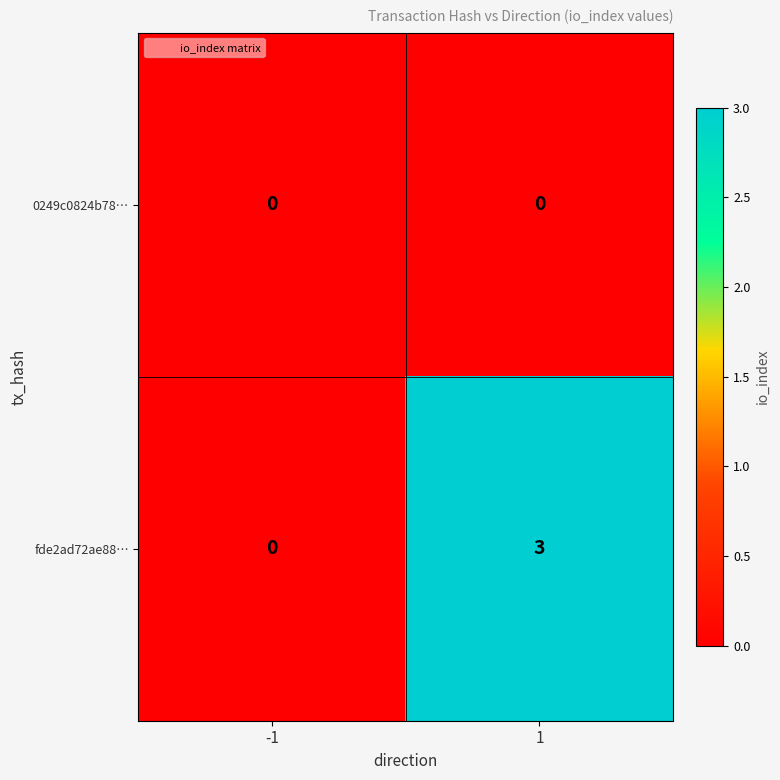

List the series in order of their peak value, lowest first.

0249c0824b78…, fde2ad72ae88…